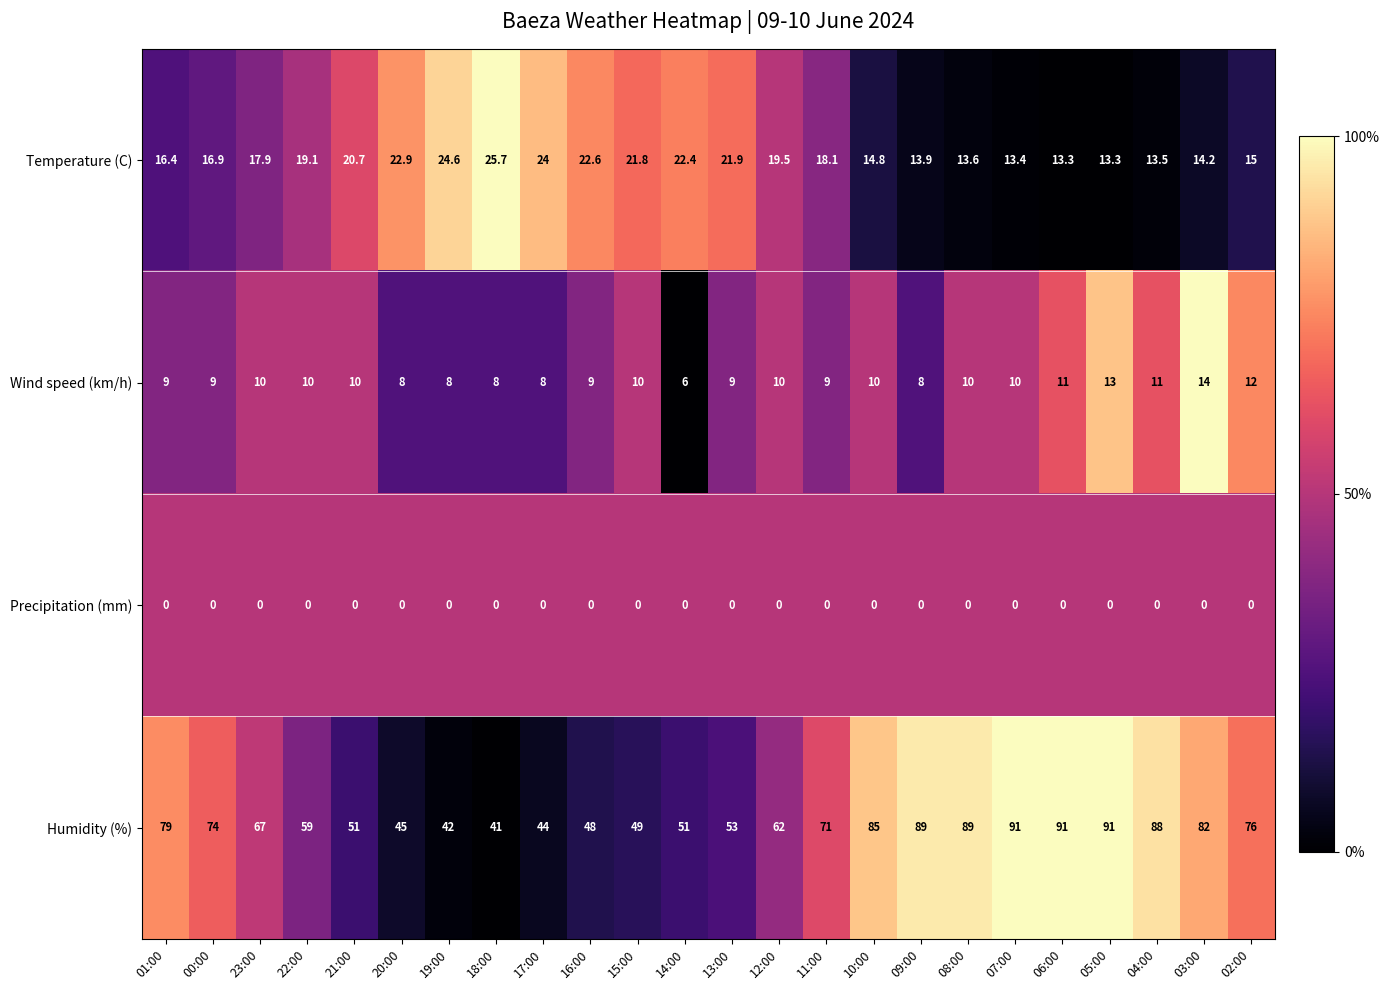

Read the Wind speed (km/h) value at 21:00.

10.0